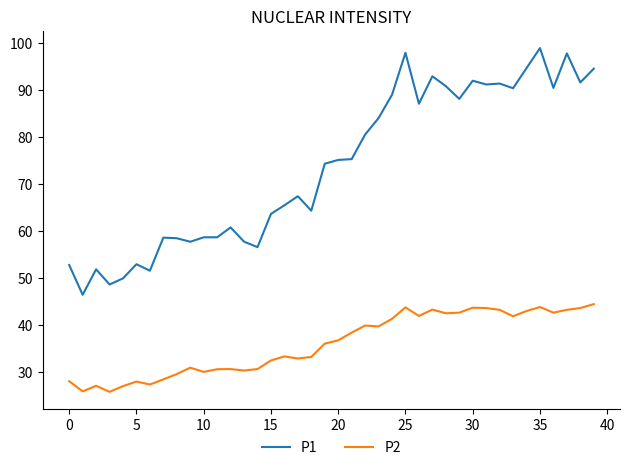

What is the smallest value displayed?

25.7